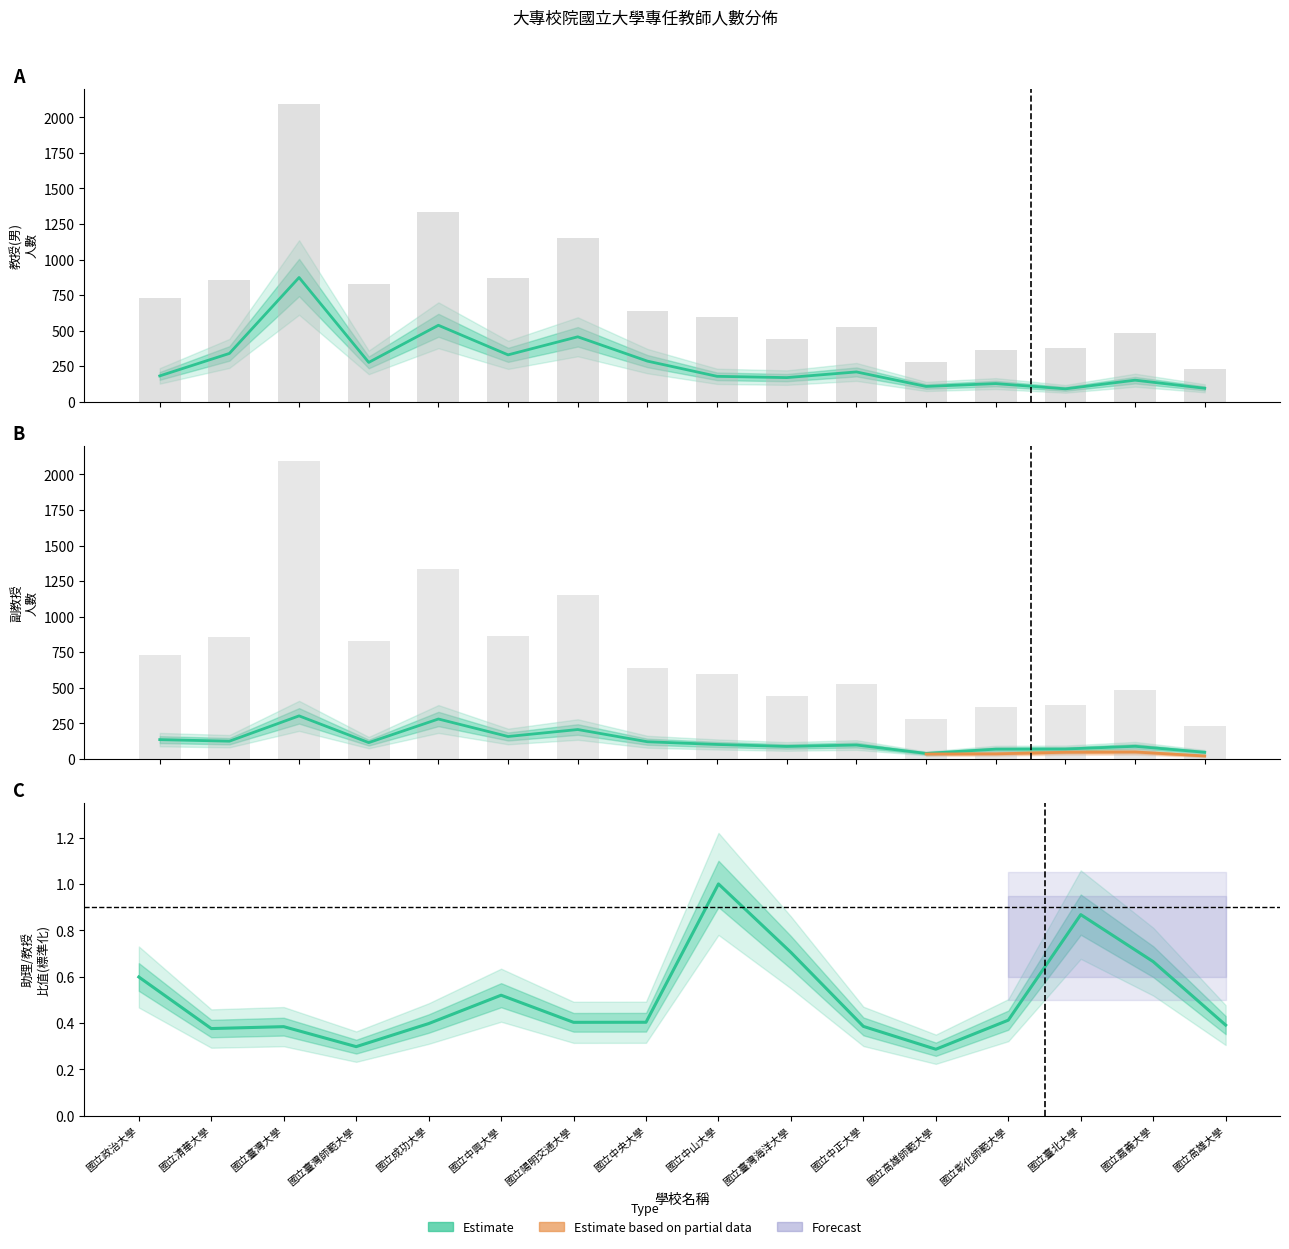

Reading right to left, transcribe all the data shown in this chart.

教授(男): 國立高雄大學=95	國立嘉義大學=152	國立臺北大學=91	國立彰化師範大學=128	國立高雄師範大學=108	國立中正大學=210	國立臺灣海洋大學=170	國立中山大學=179	國立中央大學=286	國立陽明交通大學=457	國立中興大學=330	國立成功大學=538	國立臺灣師範大學=277	國立臺灣大學=874	國立清華大學=340	國立政治大學=182
副教授(男): 國立高雄大學=46	國立嘉義大學=88	國立臺北大學=69	國立彰化師範大學=68	國立高雄師範大學=38	國立中正大學=97	國立臺灣海洋大學=87	國立中山大學=101	國立中央大學=120	國立陽明交通大學=206	國立中興大學=157	國立成功大學=280	國立臺灣師範大學=114	國立臺灣大學=302	國立清華大學=124	國立政治大學=135
總計: 國立高雄大學=233	國立嘉義大學=485	國立臺北大學=379	國立彰化師範大學=365	國立高雄師範大學=283	國立中正大學=527	國立臺灣海洋大學=442	國立中山大學=593	國立中央大學=638	國立陽明交通大學=1152	國立中興大學=867	國立成功大學=1335	國立臺灣師範大學=829	國立臺灣大學=2097	國立清華大學=857	國立政治大學=730